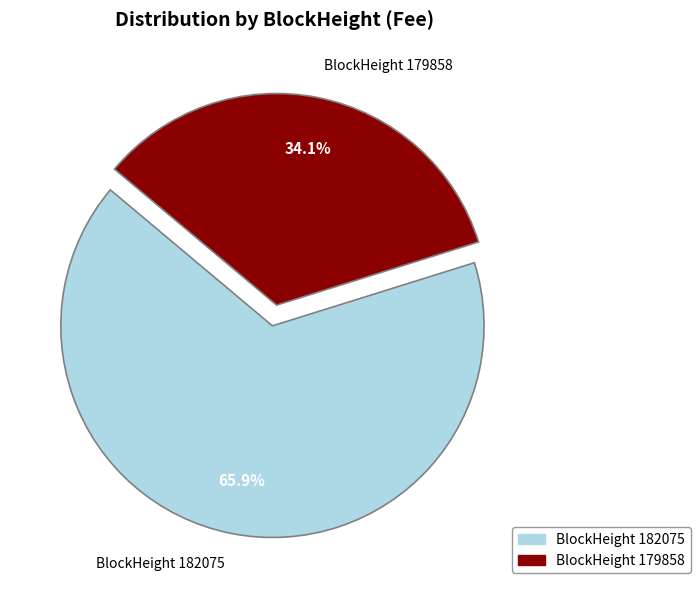

Which category has the smallest portion of the pie?

BlockHeight 179858